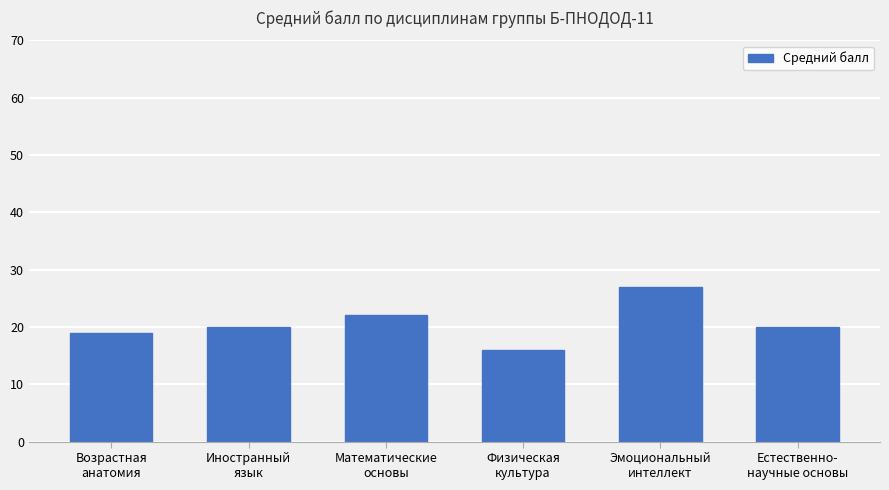

Reading left to right, list all the values displayed in this chart.

Возрастная
анатомия=19	Иностранный
язык=20	Математические
основы=22	Физическая
культура=16	Эмоциональный
интеллект=27	Естественно-
научные основы=20